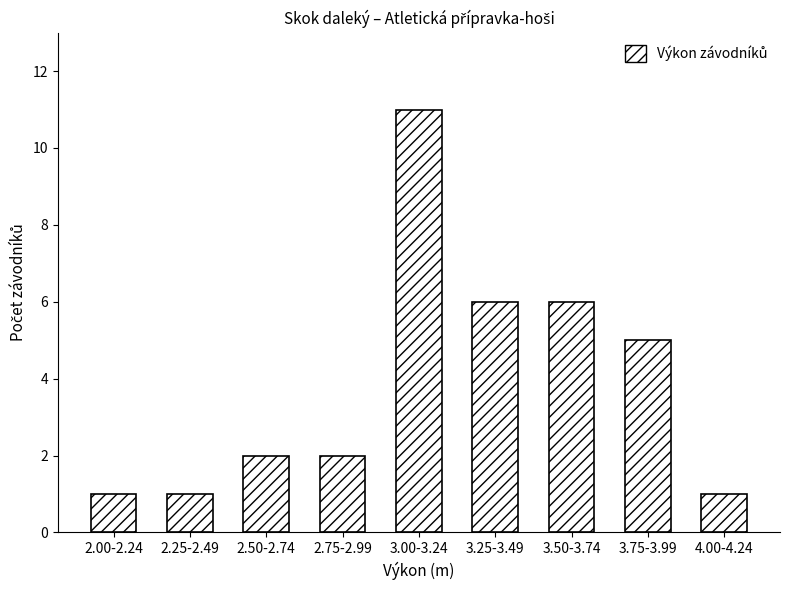

Reading left to right, transcribe all the data shown in this chart.

2.00-2.24=1	2.25-2.49=1	2.50-2.74=2	2.75-2.99=2	3.00-3.24=11	3.25-3.49=6	3.50-3.74=6	3.75-3.99=5	4.00-4.24=1